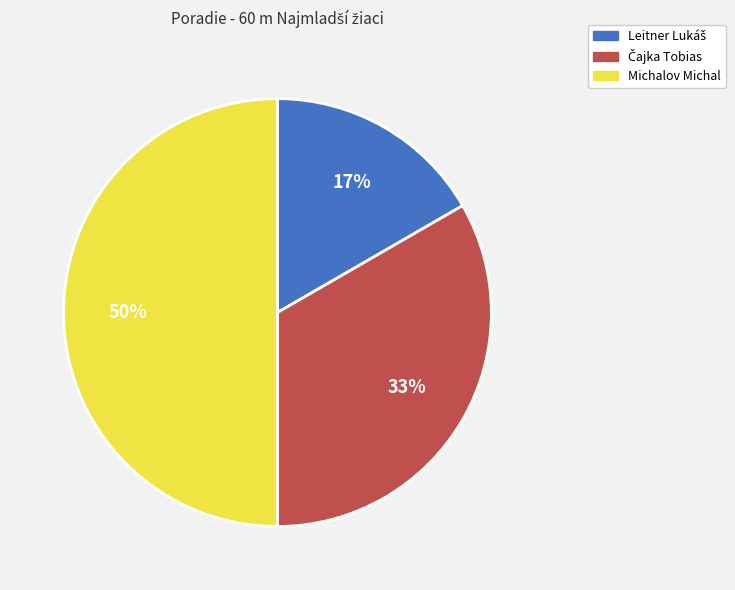

True or false: Michalov Michal accounts for 50% of the total.

True